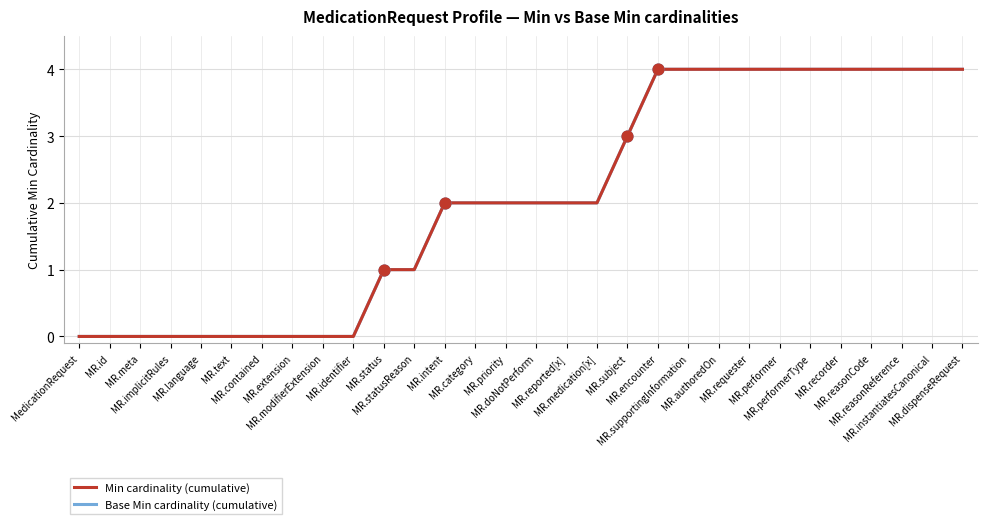

Which series has the largest total across all categories?

Min cardinality (cumulative)